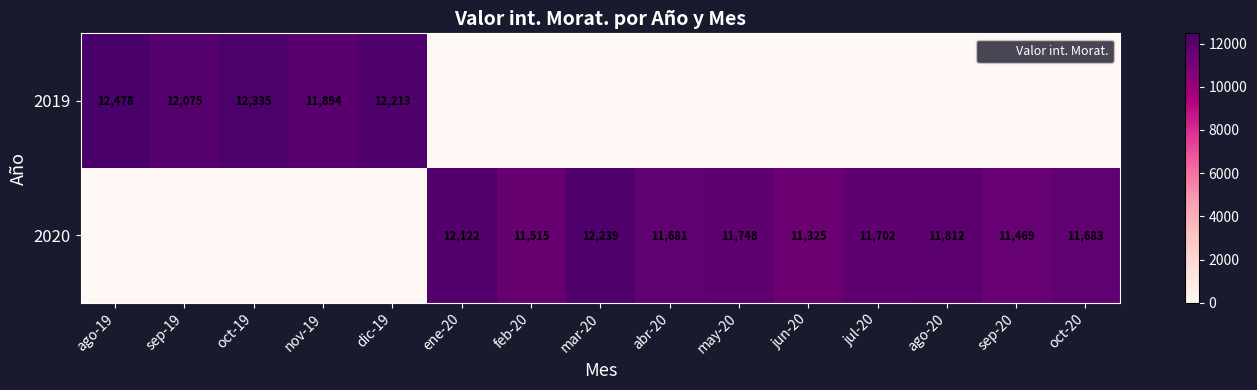

What is the total value across all series at jul-20?

11702